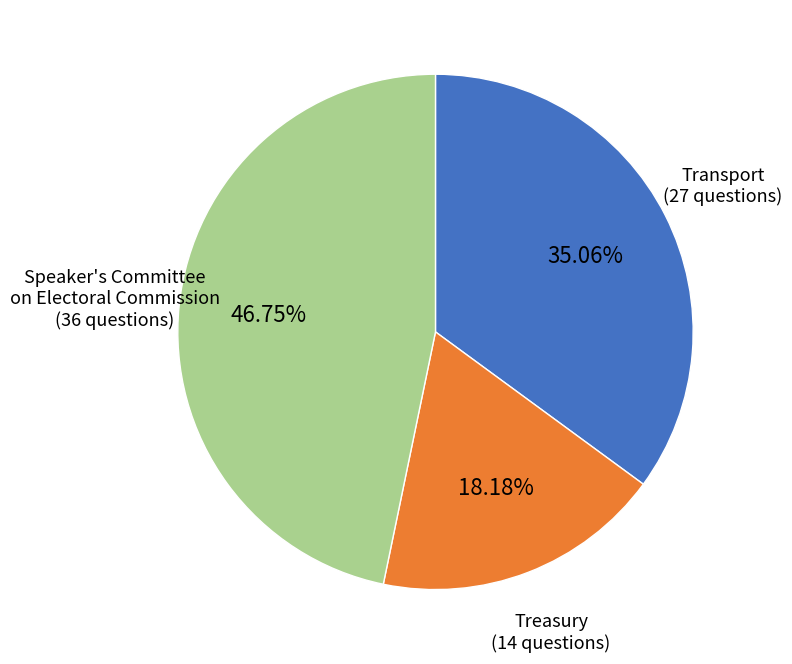

How many slices are in this pie chart?

3